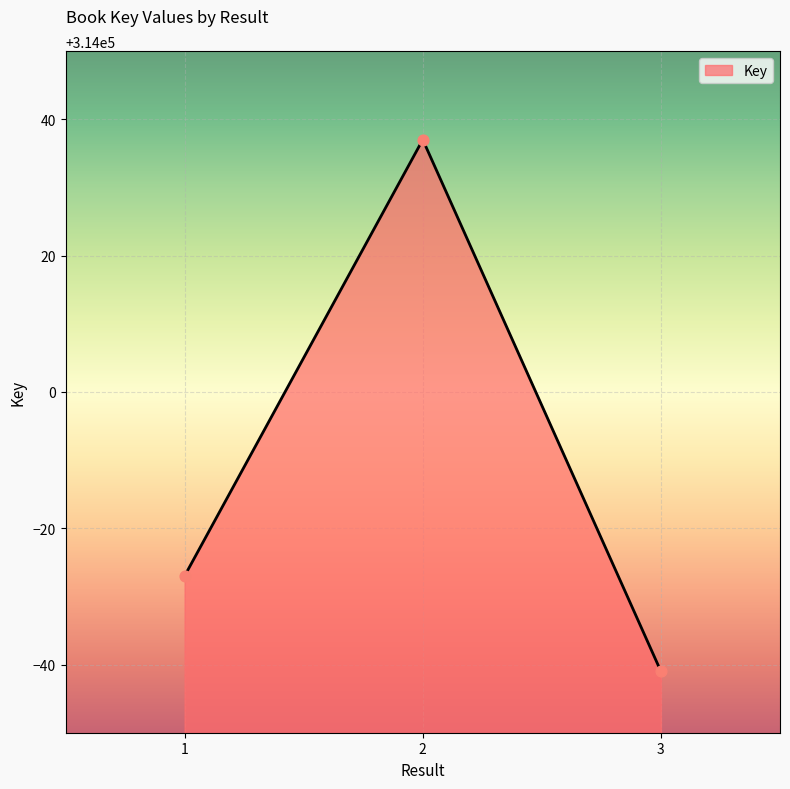

Approximately how many times larger is the value at 3 compared to 2?

1.0